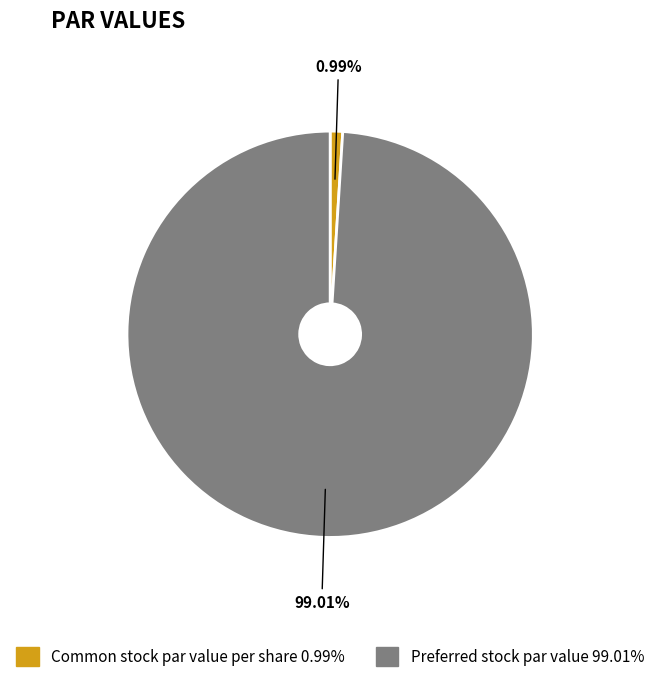

To the nearest percent, what percentage of the pie is Preferred stock par value?

99%